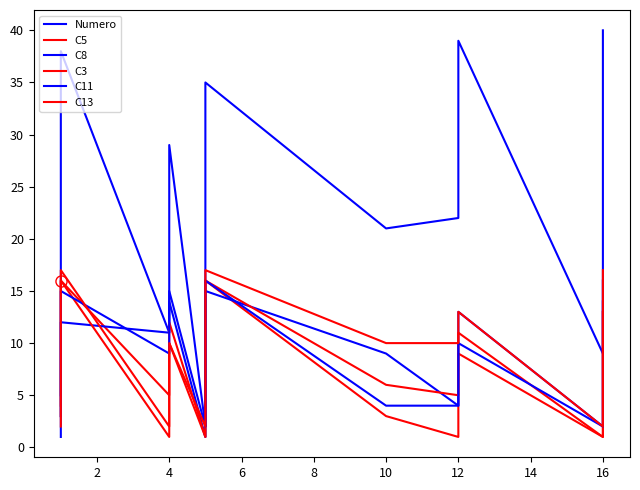

Reading right to left, transcribe all the data shown in this chart.

Numero: 40	37	34	32	31	28	25	24	23	19	18	17	14	13	10	9	39	22	21	35	26	20	8	7	6	4	3	2	29	11	38	36	33	30	27	16	15	12	5	1
C5: 13	13	12	12	12	9	9	9	8	8	5	5	5	5	4	1	9	1	3	16	15	11	9	6	4	3	3	1	10	5	16	13	12	12	10	10	7	4	4	4
C8: 14	14	13	12	11	11	11	10	9	9	9	5	4	3	3	2	13	4	9	15	13	12	8	6	3	3	3	1	14	11	12	11	9	9	9	8	8	7	6	5
C3: 13	13	12	10	9	7	5	5	4	4	1	1	1	1	1	1	11	5	6	16	14	14	14	11	9	4	4	1	12	1	16	16	13	12	12	10	8	5	5	3
C11: 16	16	14	14	13	12	12	12	12	12	8	7	6	6	4	2	10	4	4	16	13	11	10	10	8	2	2	2	15	9	15	14	14	13	12	12	8	8	4	3
C13: 17	17	15	14	14	13	12	10	8	8	6	6	4	4	3	2	13	10	10	17	16	13	12	12	12	7	4	2	10	2	17	14	13	12	10	10	10	9	8	2